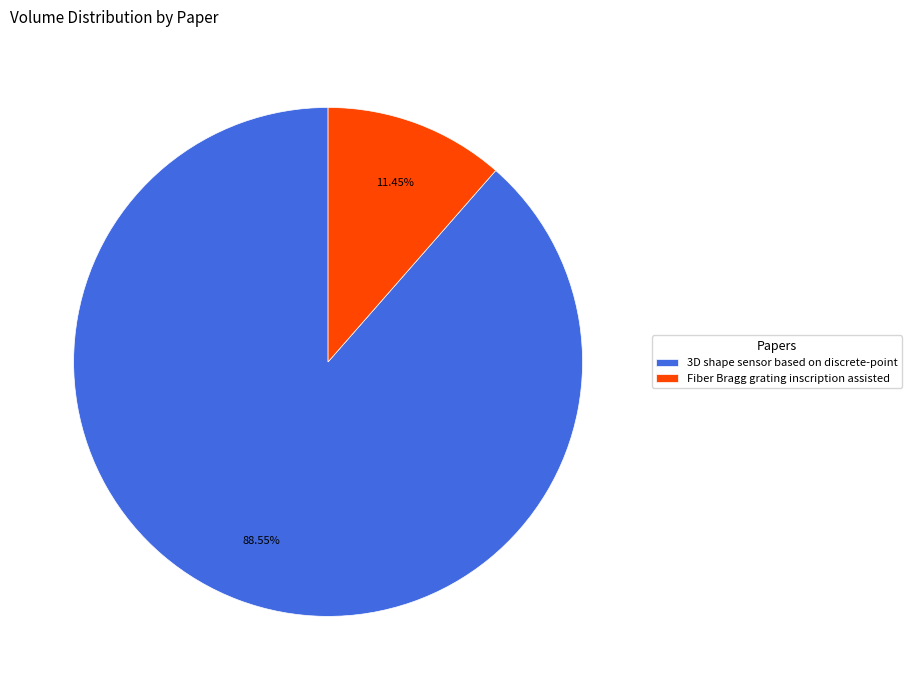

Combined, do 3D shape sensor based on discrete-point and Fiber Bragg grating inscription assisted account for over 50%?

Yes